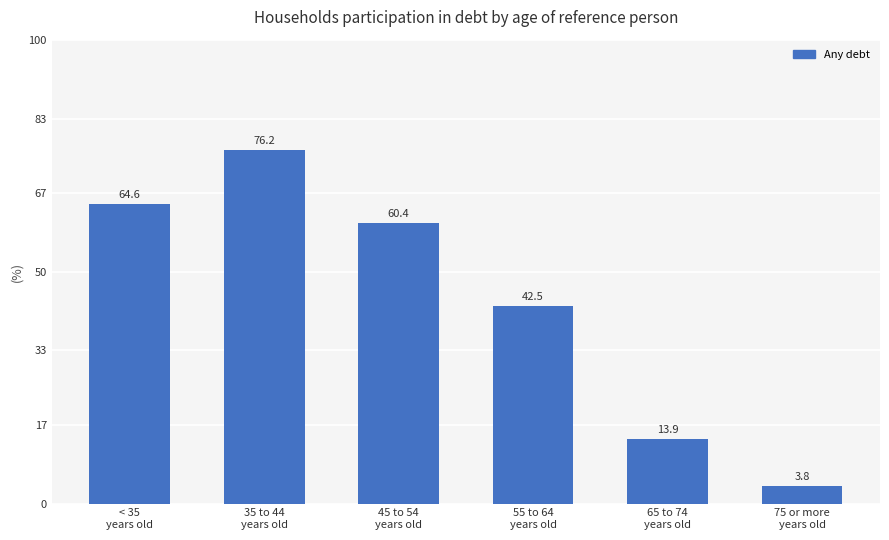

Between 45 to 54
years old and 65 to 74
years old, which is larger?

45 to 54
years old